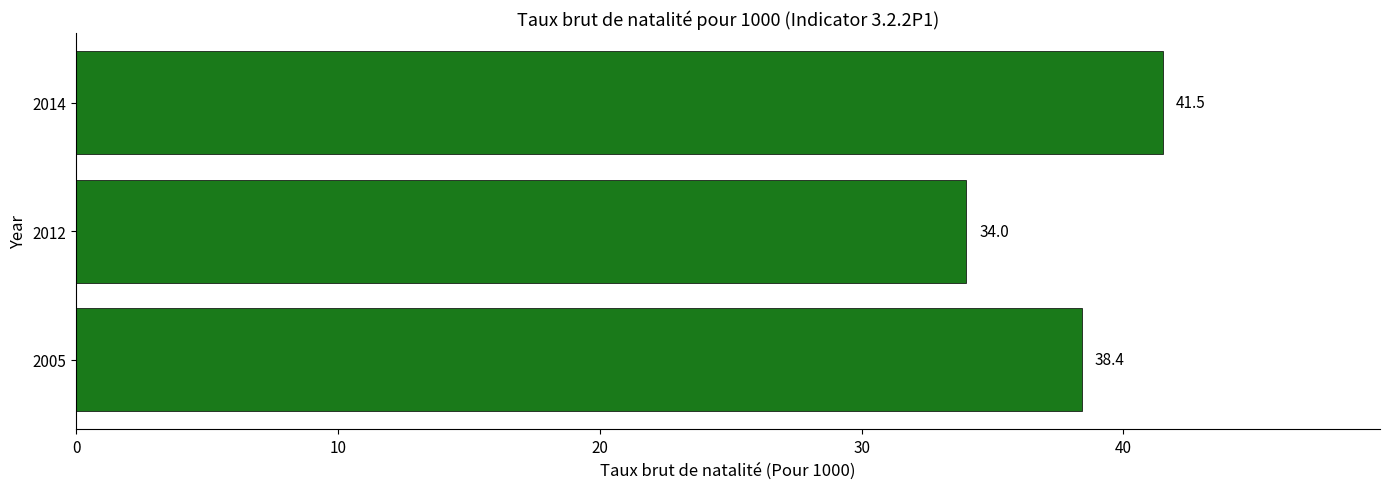

Reading bottom to top, transcribe all the data shown in this chart.

2005=38.4	2012=34.0	2014=41.5